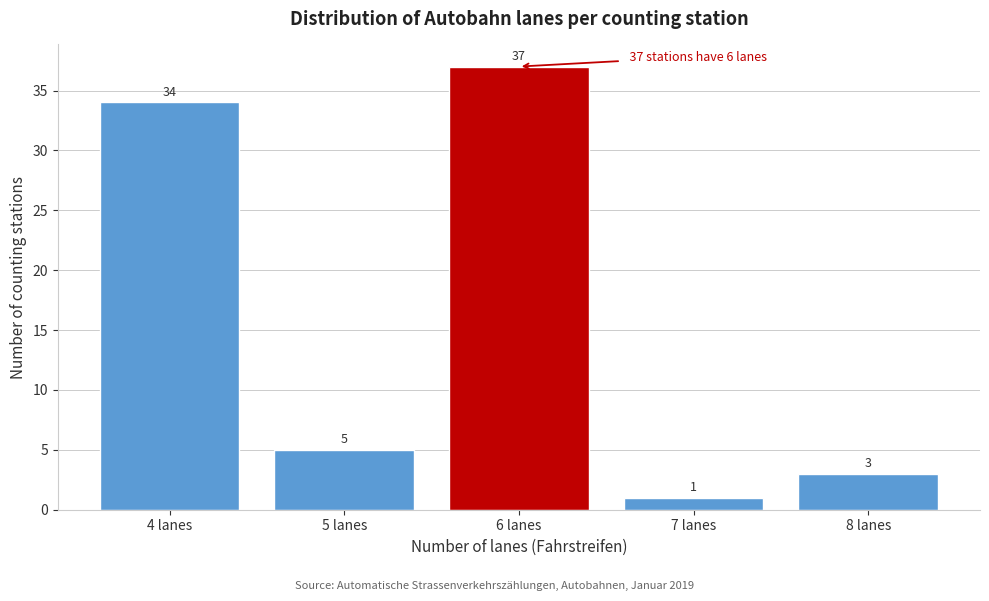

Reading left to right, what are all the values shown in this chart?

4 lanes=34	5 lanes=5	6 lanes=37	7 lanes=1	8 lanes=3